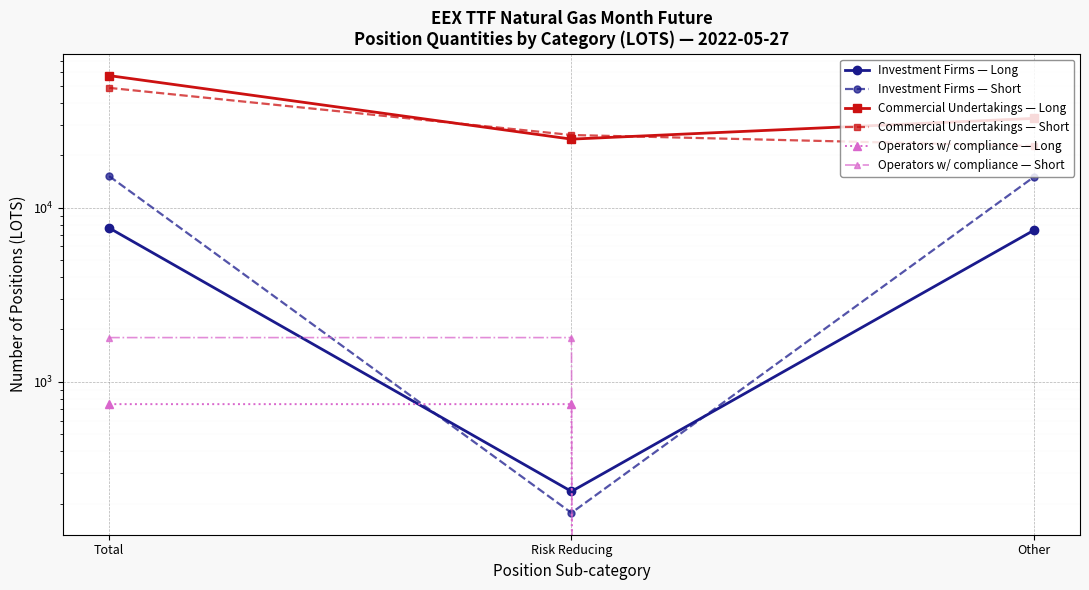

Is this an area chart (filled region under the line)?

No